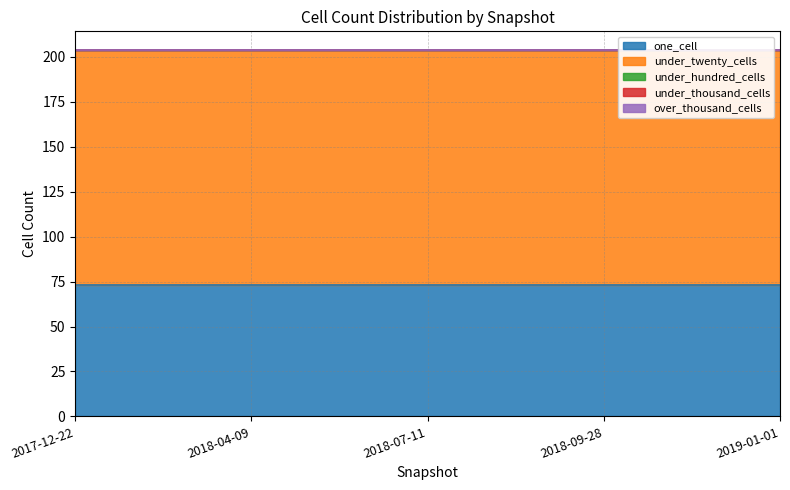

Reading left to right, extract all data points from this chart.

one_cell: 73	73	73	73	73
under_twenty_cells: 131	131	131	131	131
under_hundred_cells: 0	0	0	0	0
under_thousand_cells: 0	0	0	0	0
over_thousand_cells: 0	0	0	0	0